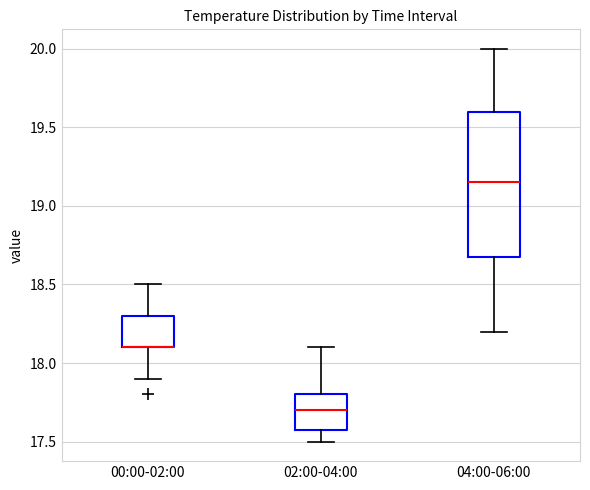

Where does the upper whisker of the box for 00:00-02:00 end on the y-axis? The values are not printed on the chart, so give them approximately, as read against the axis.

18.50